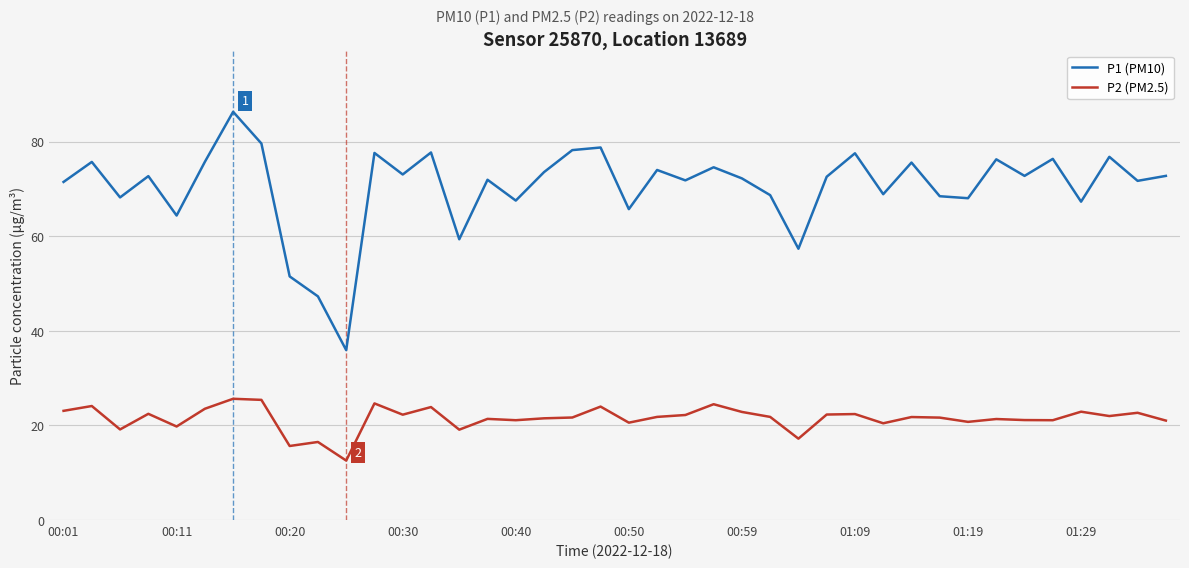

Which series has the widest spread of values?

P1 (PM10)